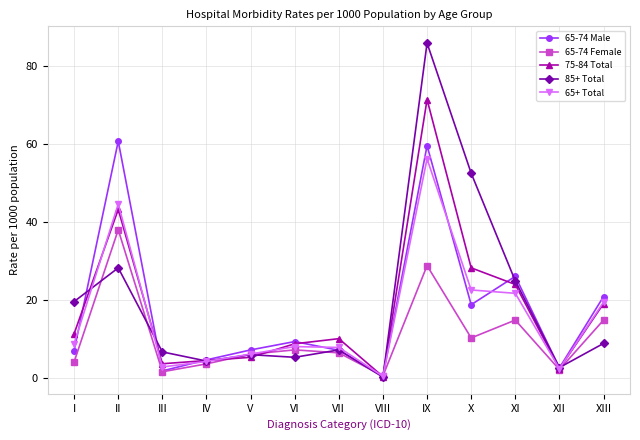

List the series in order of their peak value, highest first.

85+ Total, 75-84 Total, 65-74 Male, 65+ Total, 65-74 Female